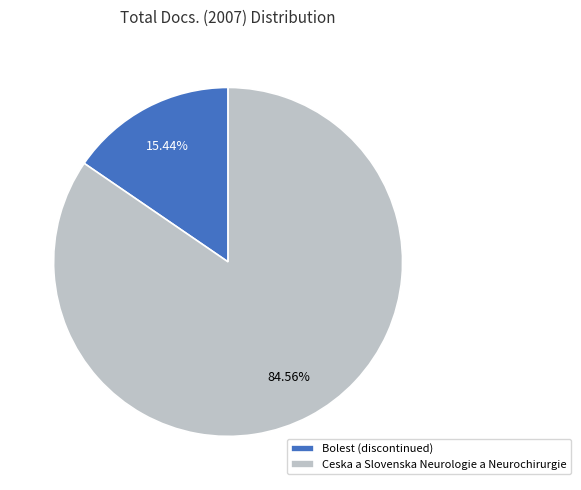

Approximately how many times larger is the value at Ceska a Slovenska Neurologie a Neurochirurgie compared to Bolest (discontinued)?

5.5